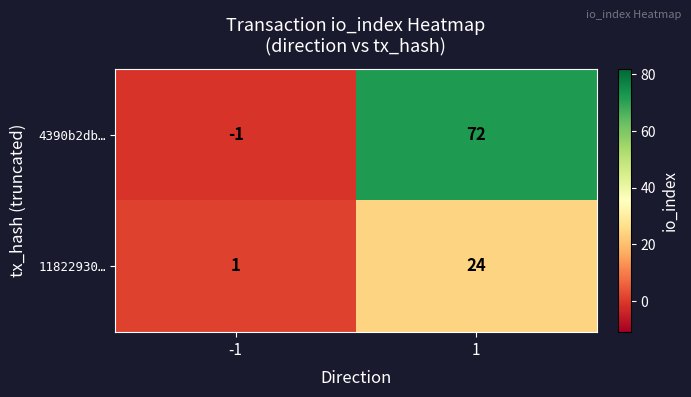

Which label corresponds to the largest value in the chart?

1